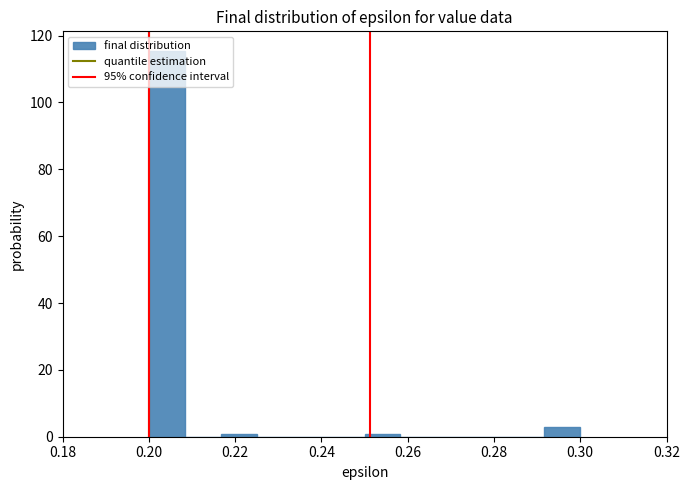

What is the height of the bar covering 0.292 to 0.300 on the x-axis? Neither the bar edges nor the heights are printed on the chart, so give them approximately, as read against the axes.

4